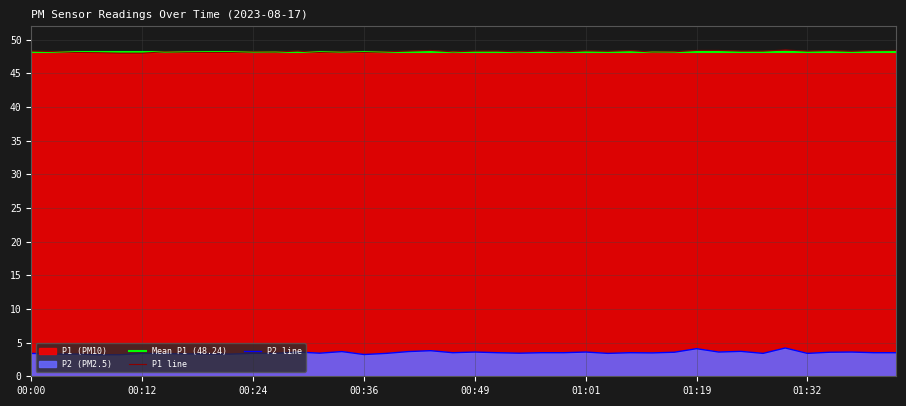

Which has a higher value, 00:54 or 01:26?

01:26